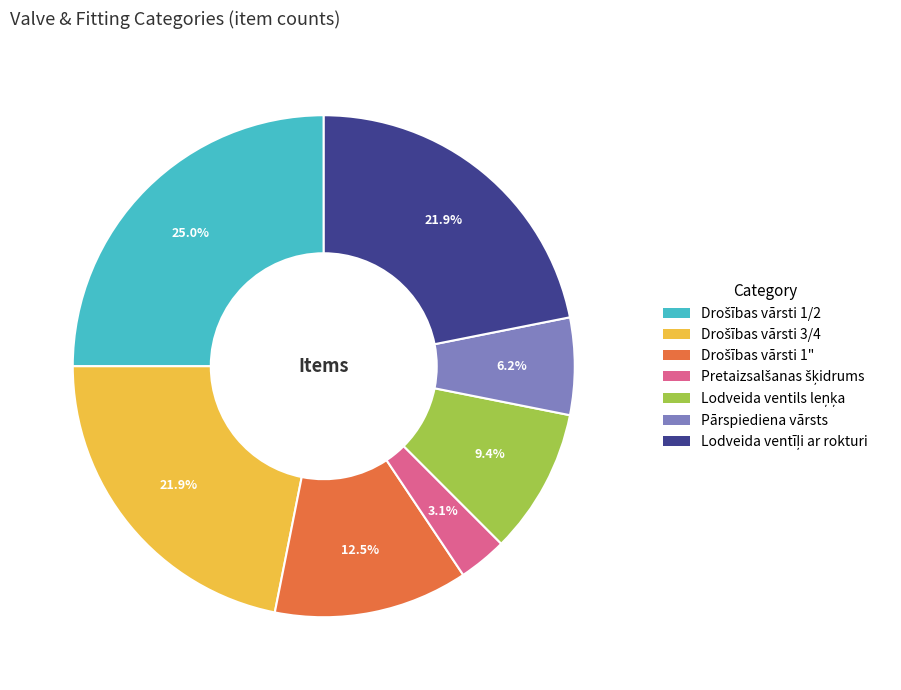

Does any single category account for the majority?

No